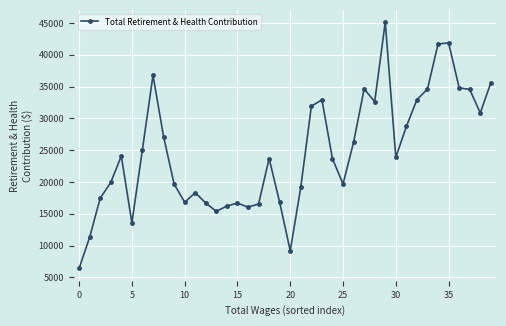

What is the value of the 21st point from the left?

9186